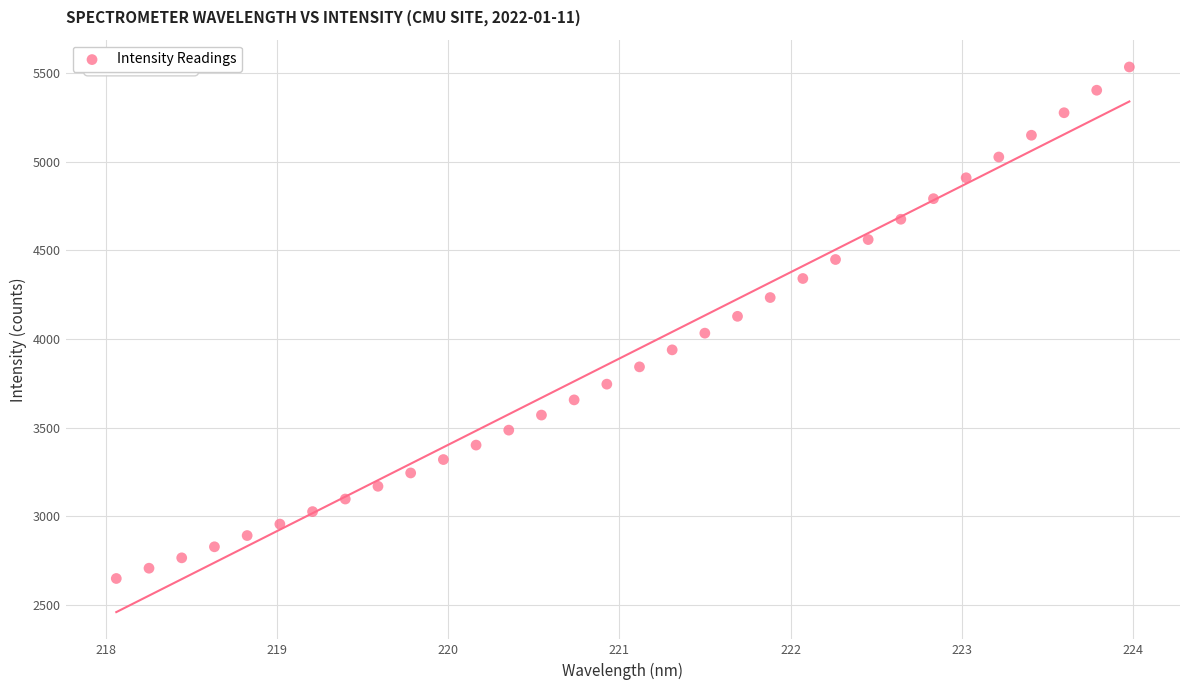

What is the range of Y values (max minus min)?

2882.7